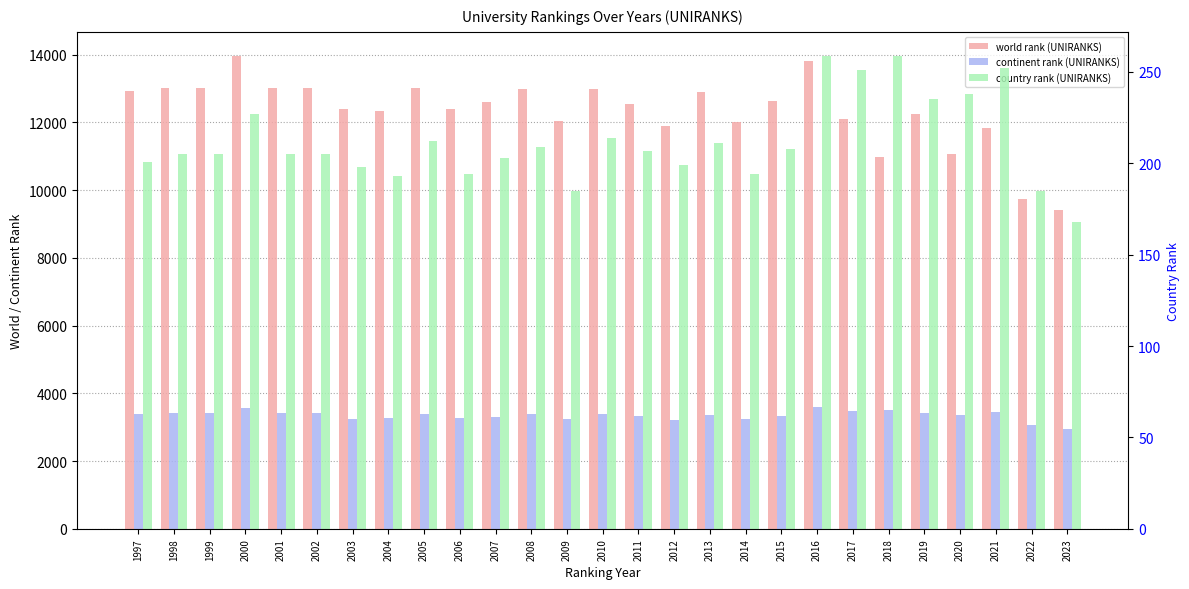

How many bars are there in total?

81